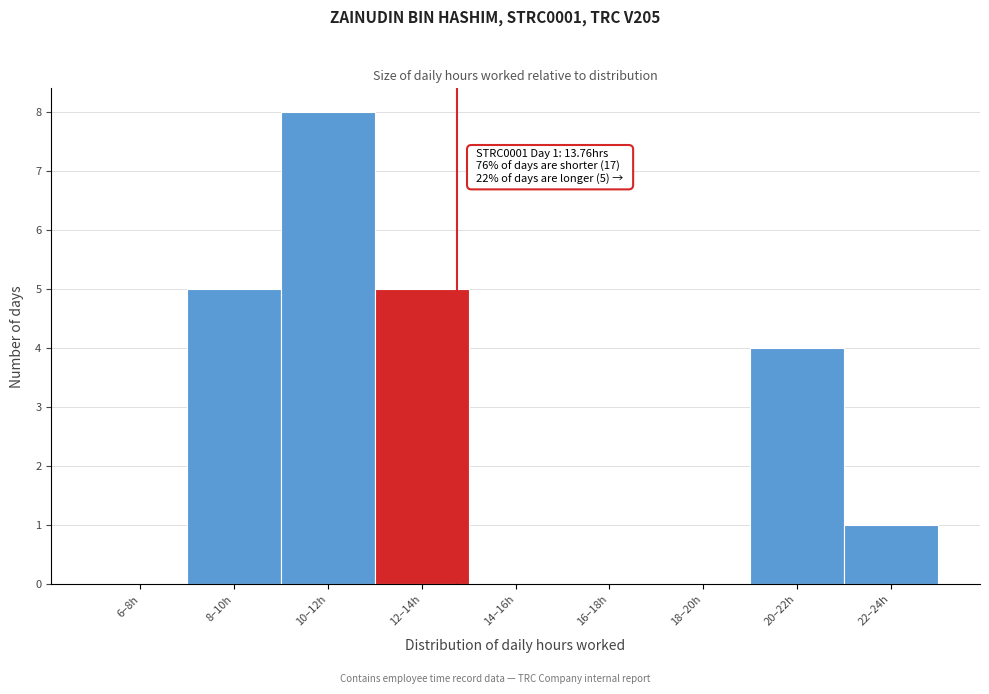

Reading right to left, extract all data points from this chart.

22–24h=1	20–22h=4	18–20h=0	16–18h=0	14–16h=0	12–14h=5	10–12h=8	8–10h=5	6–8h=0